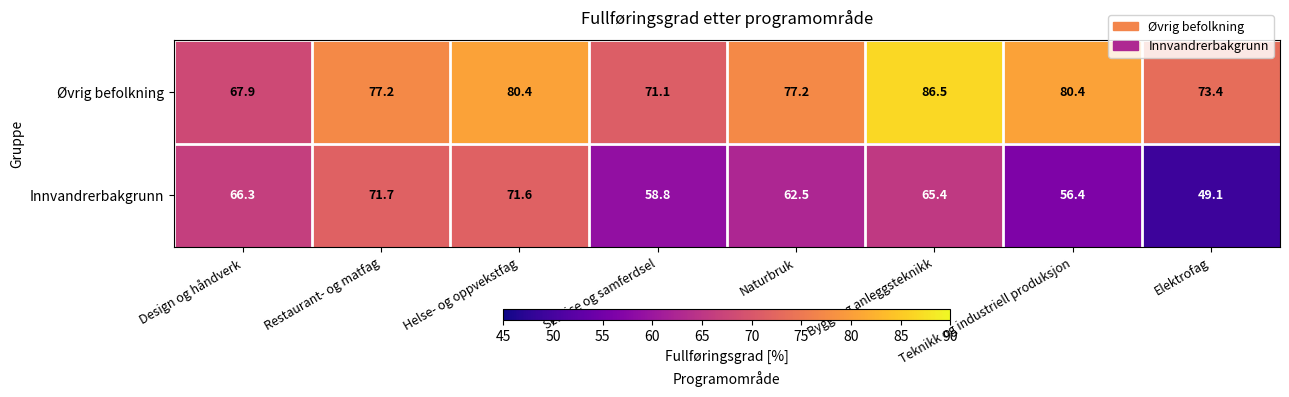

Which category has the highest value in the Innvandrerbakgrunn series?

Restaurant- og matfag